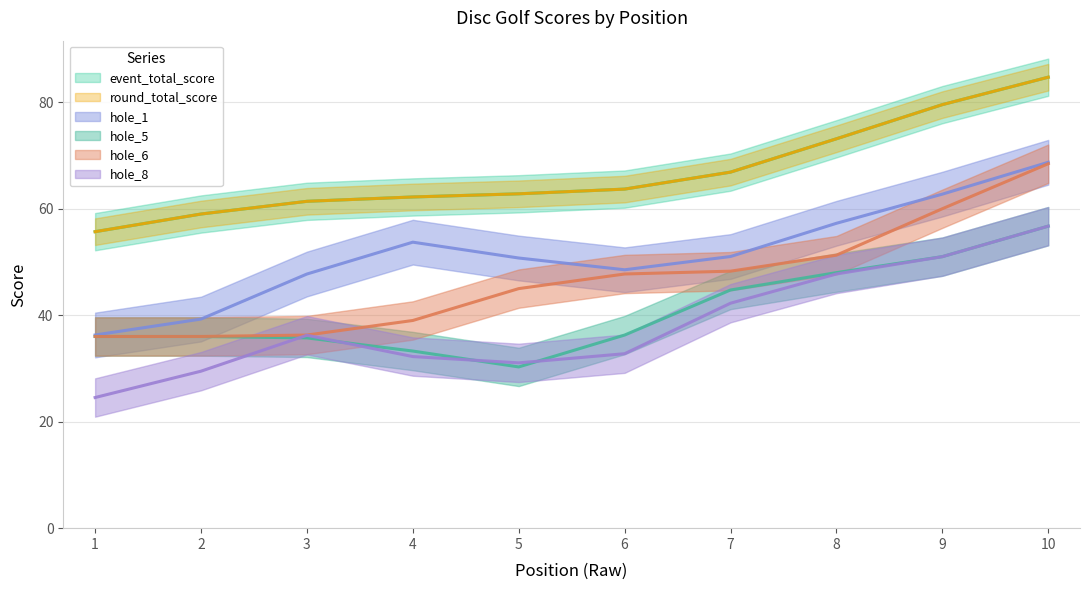

Rank the series at 5 from highest to lowest value.

event_total_score, round_total_score, hole_6